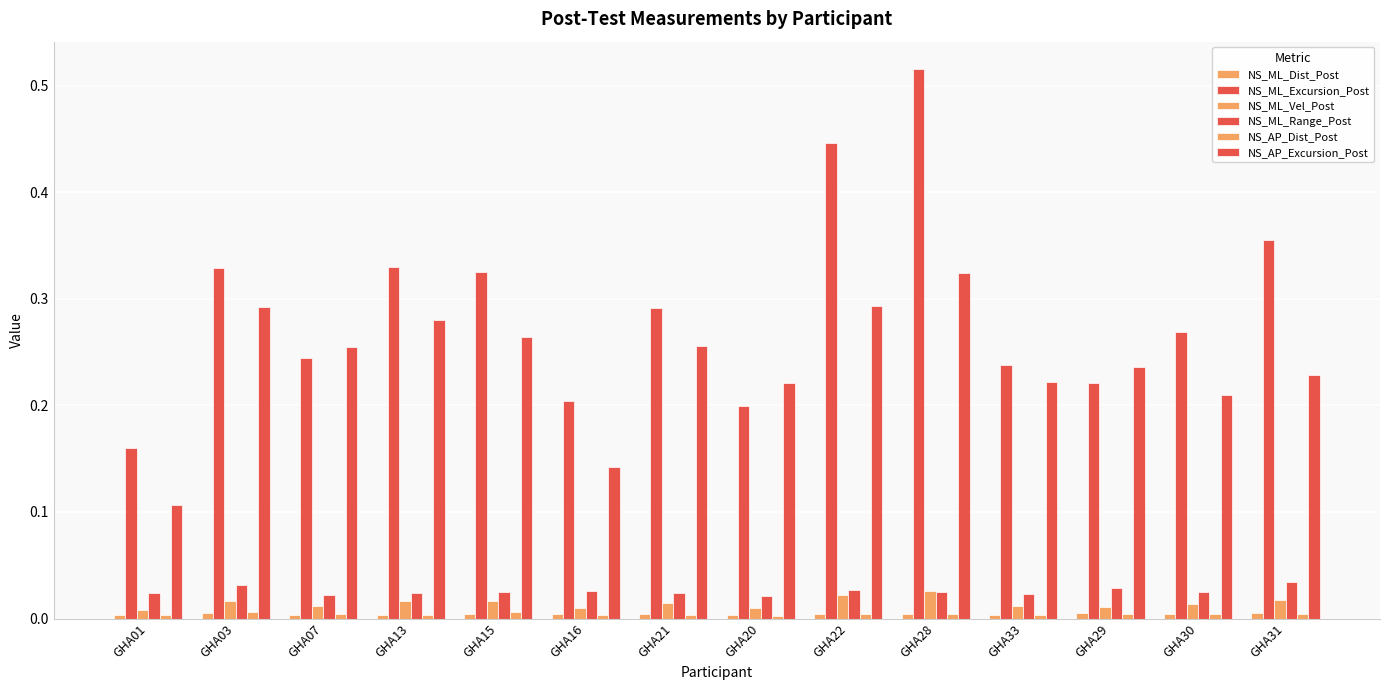

The value of NS_AP_Dist_Post at GHA16 is 0.0. True or false?

False